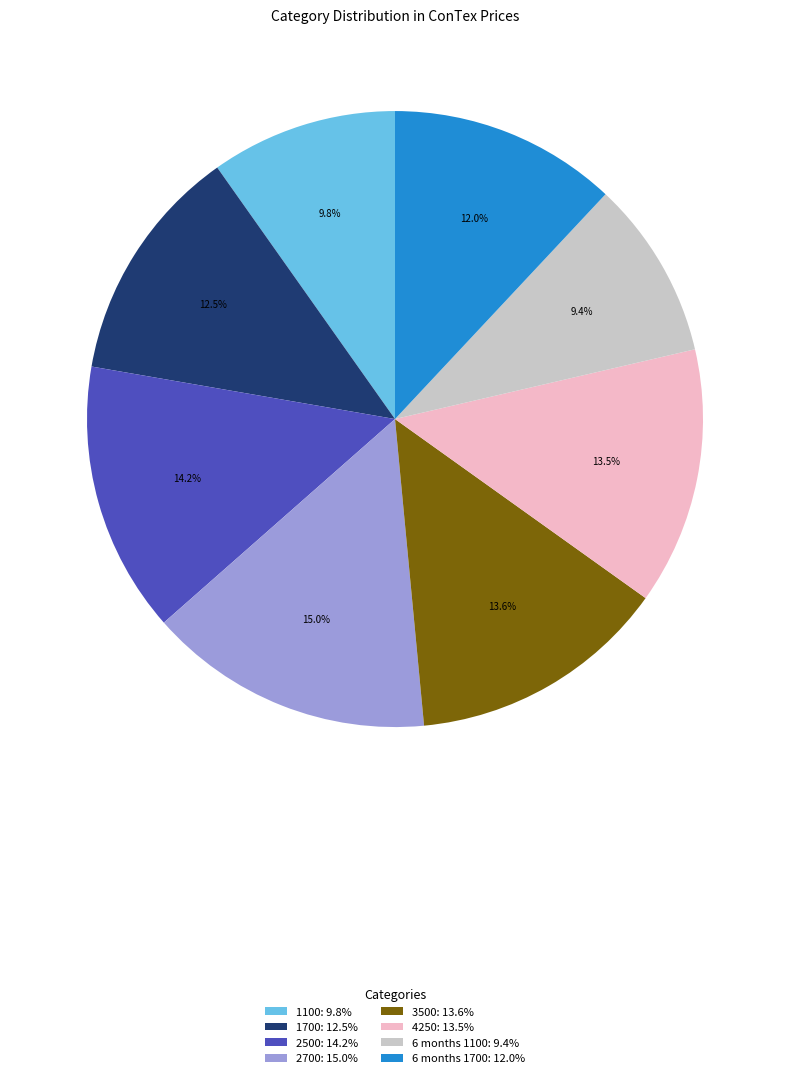

How many slices are in this pie chart?

8